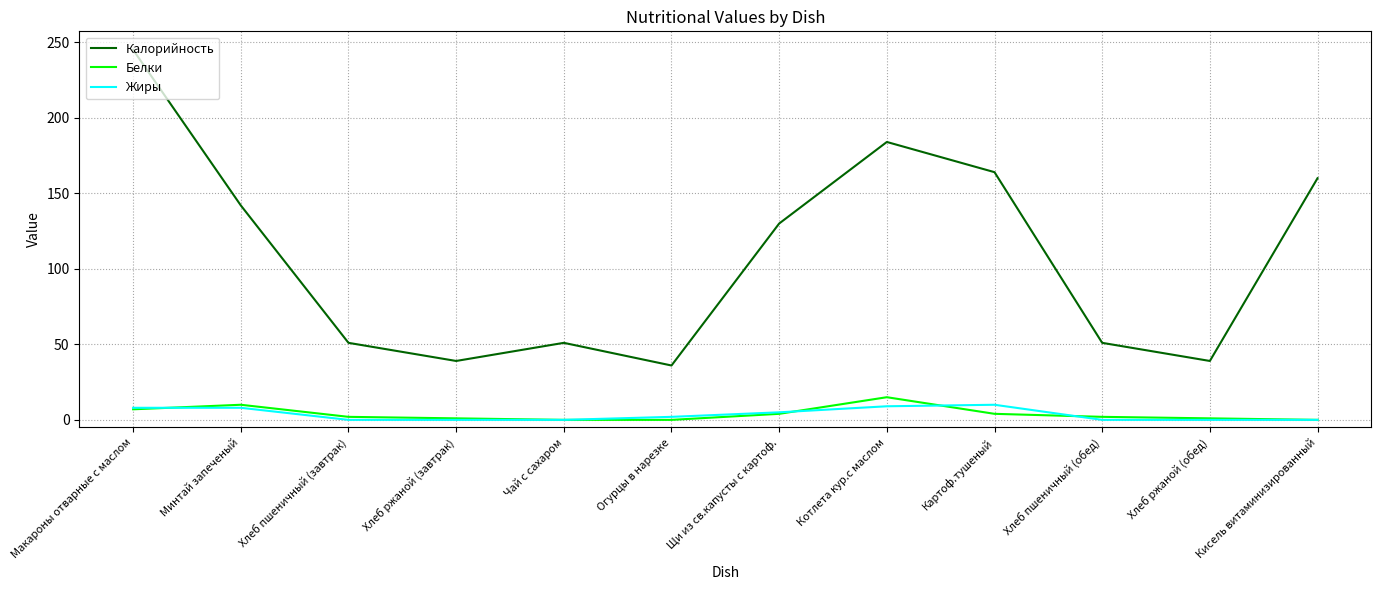

Does the chart display data point markers on the line(s)?

No